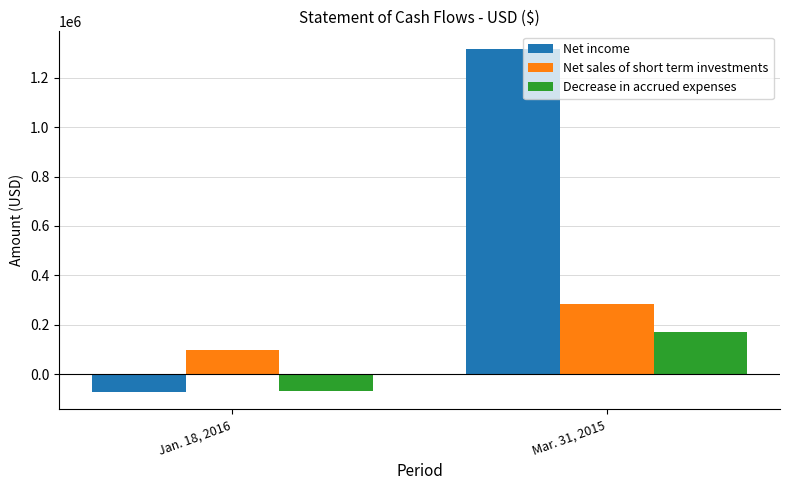

True or false: Net sales of short term investments has a value of 185747 at Mar. 31, 2015.

False